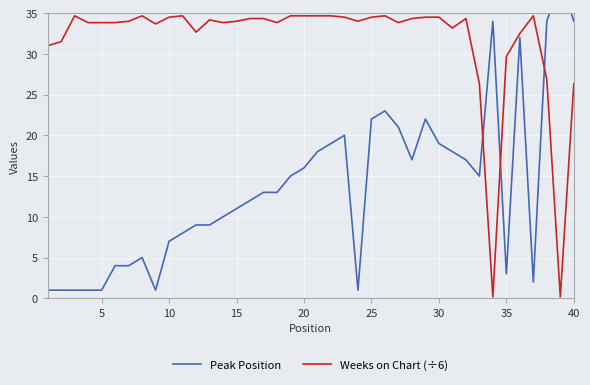

What is the maximum value for Weeks on Chart (÷6)?

34.7